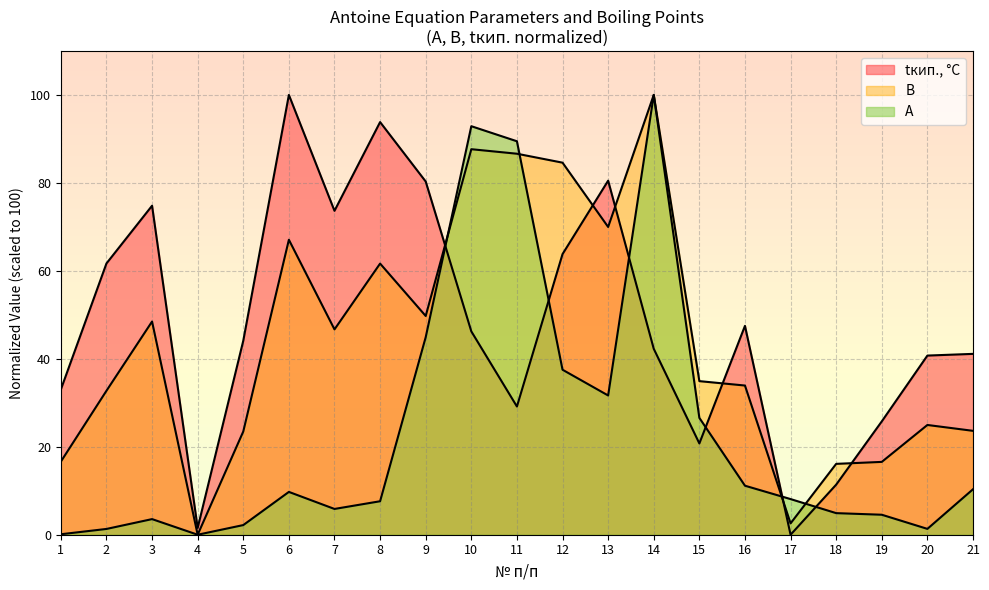

What is the difference between the A values at 19 and 4?

4.5